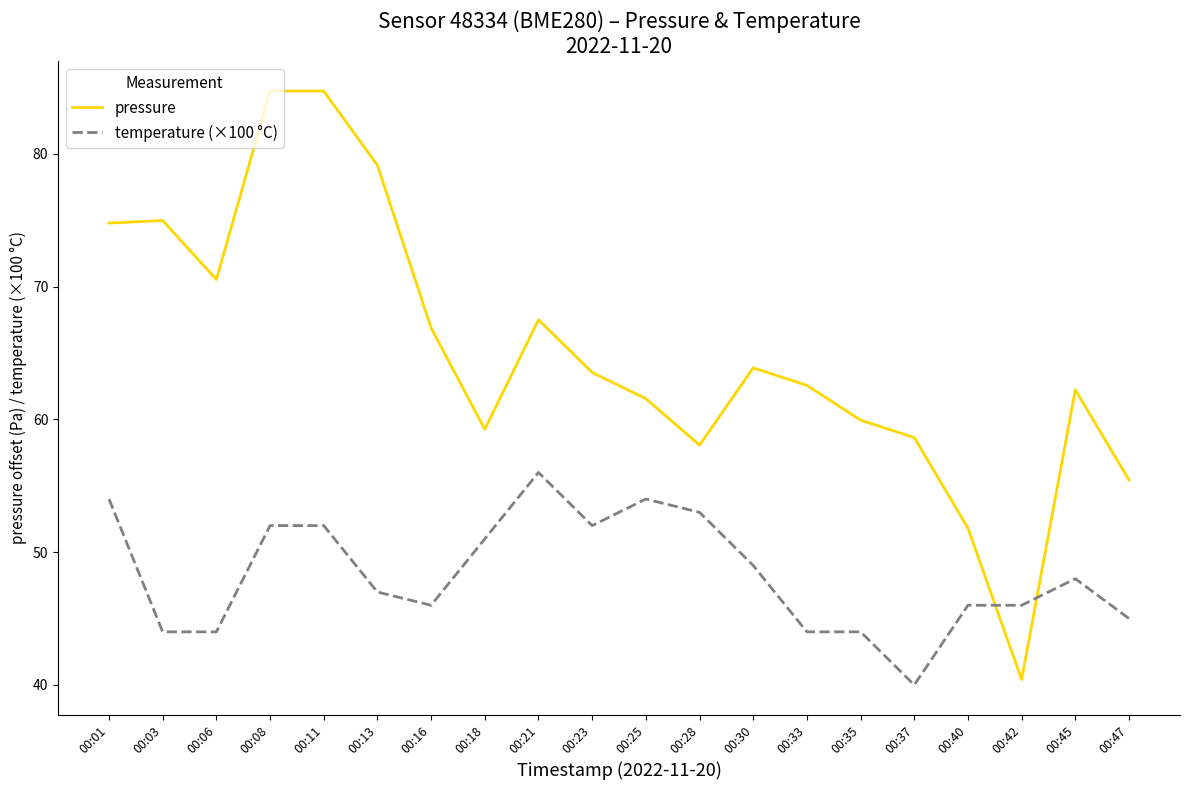

Is it true that temperature (×100 °C) equals 40.0 at 00:37?

True